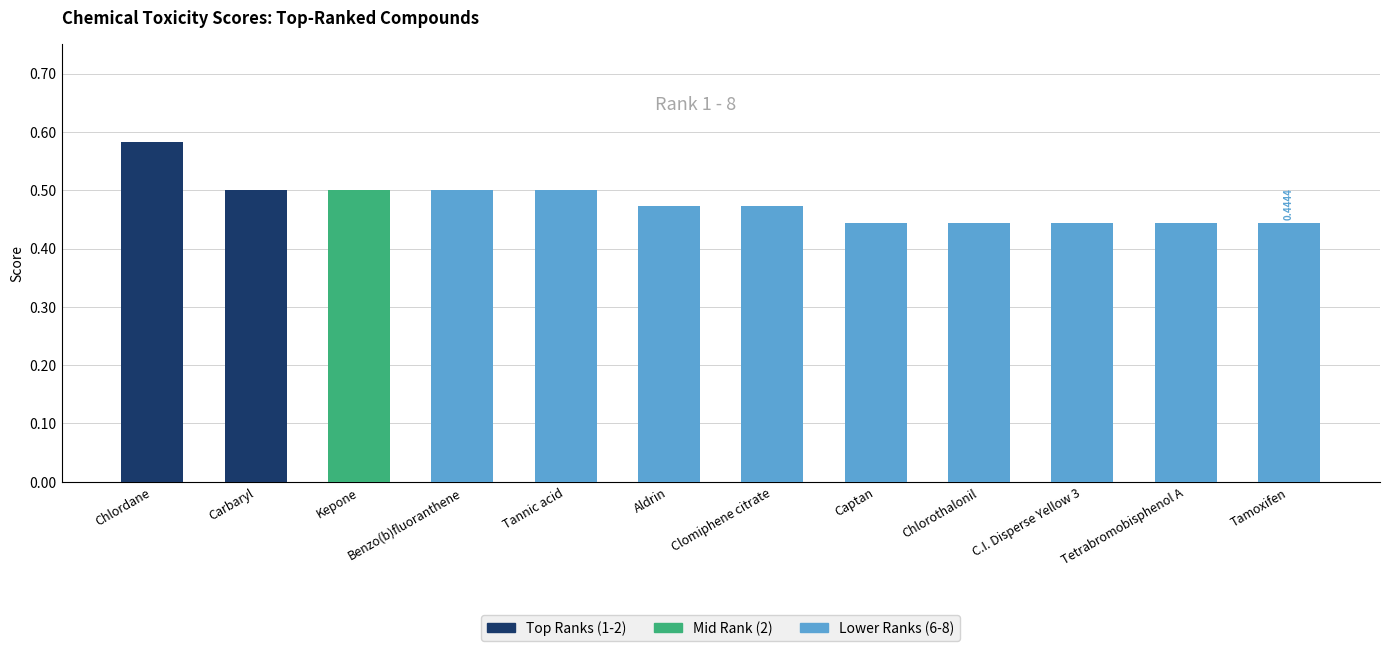

Which has a higher value, Tetrabromobisphenol A or Benzo(b)fluoranthene?

Benzo(b)fluoranthene